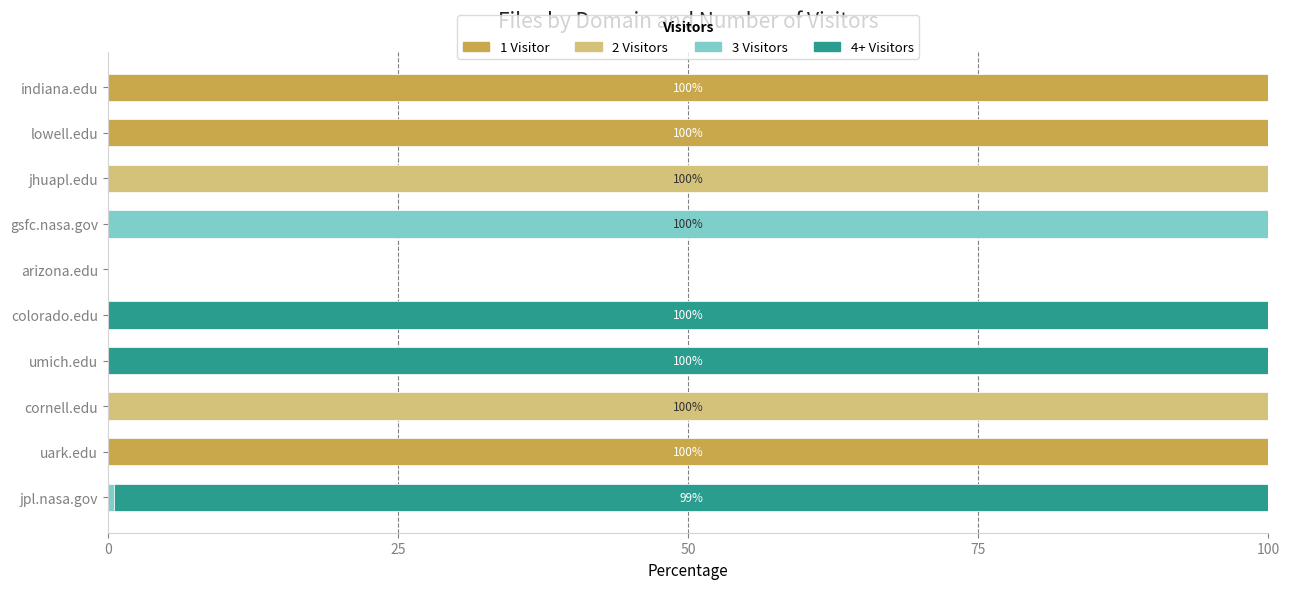

How many series are shown in this chart?

4